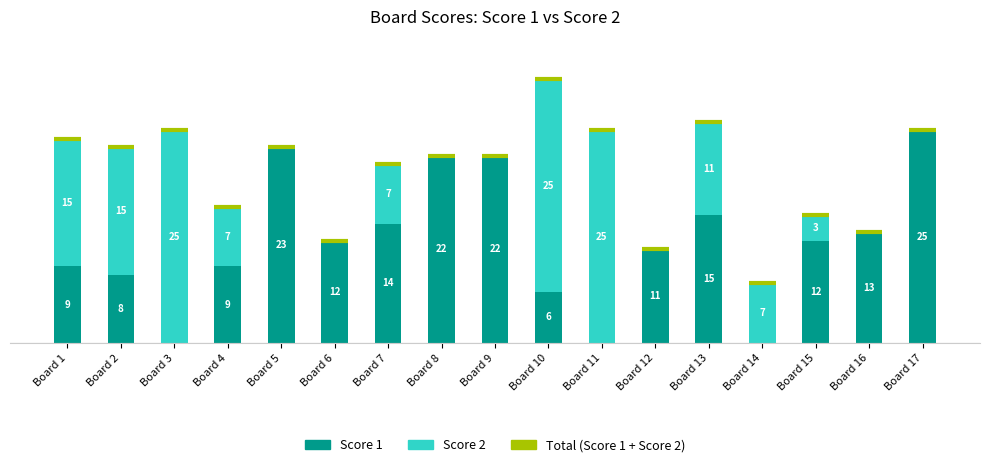

At which category is the sum across all series the highest?

Board 10